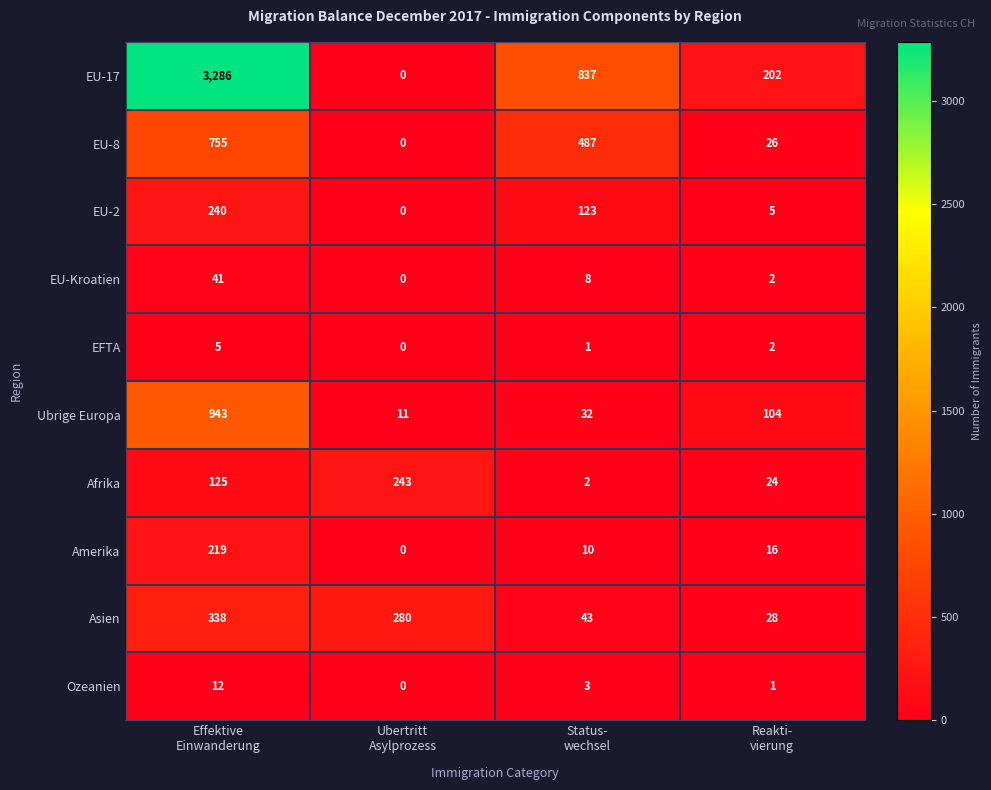

What is the greatest value displayed?

3286